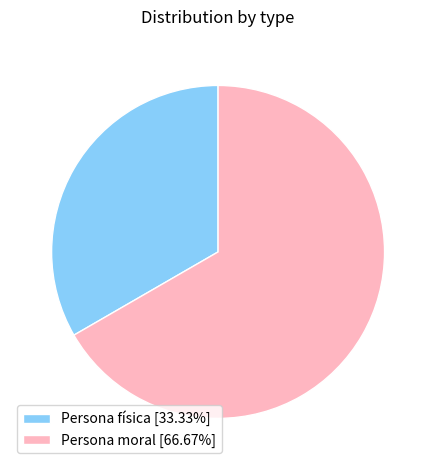

What is the ratio of the value at Persona física [33.33%] to the value at Persona moral [66.67%]?

0.5